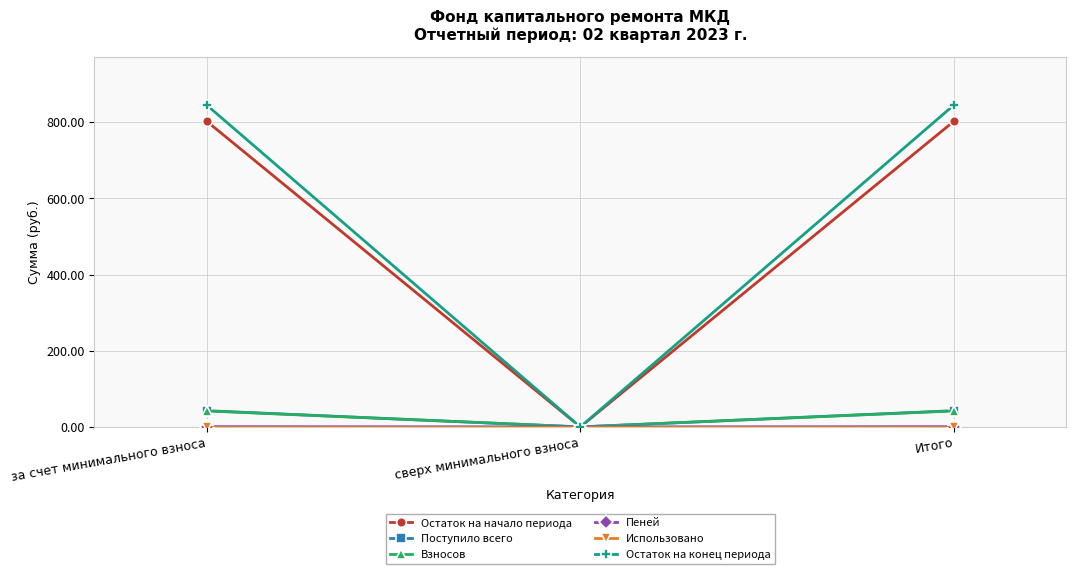

Is it true that Остаток на начало периода equals 1144.1 at за счет минимального взноса?

False